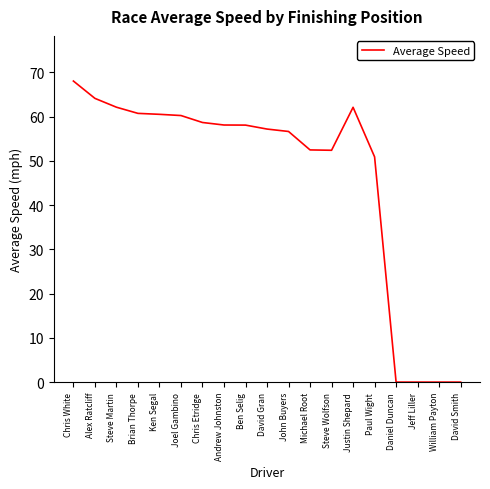

What position from the left is Steve Wolfson?

13